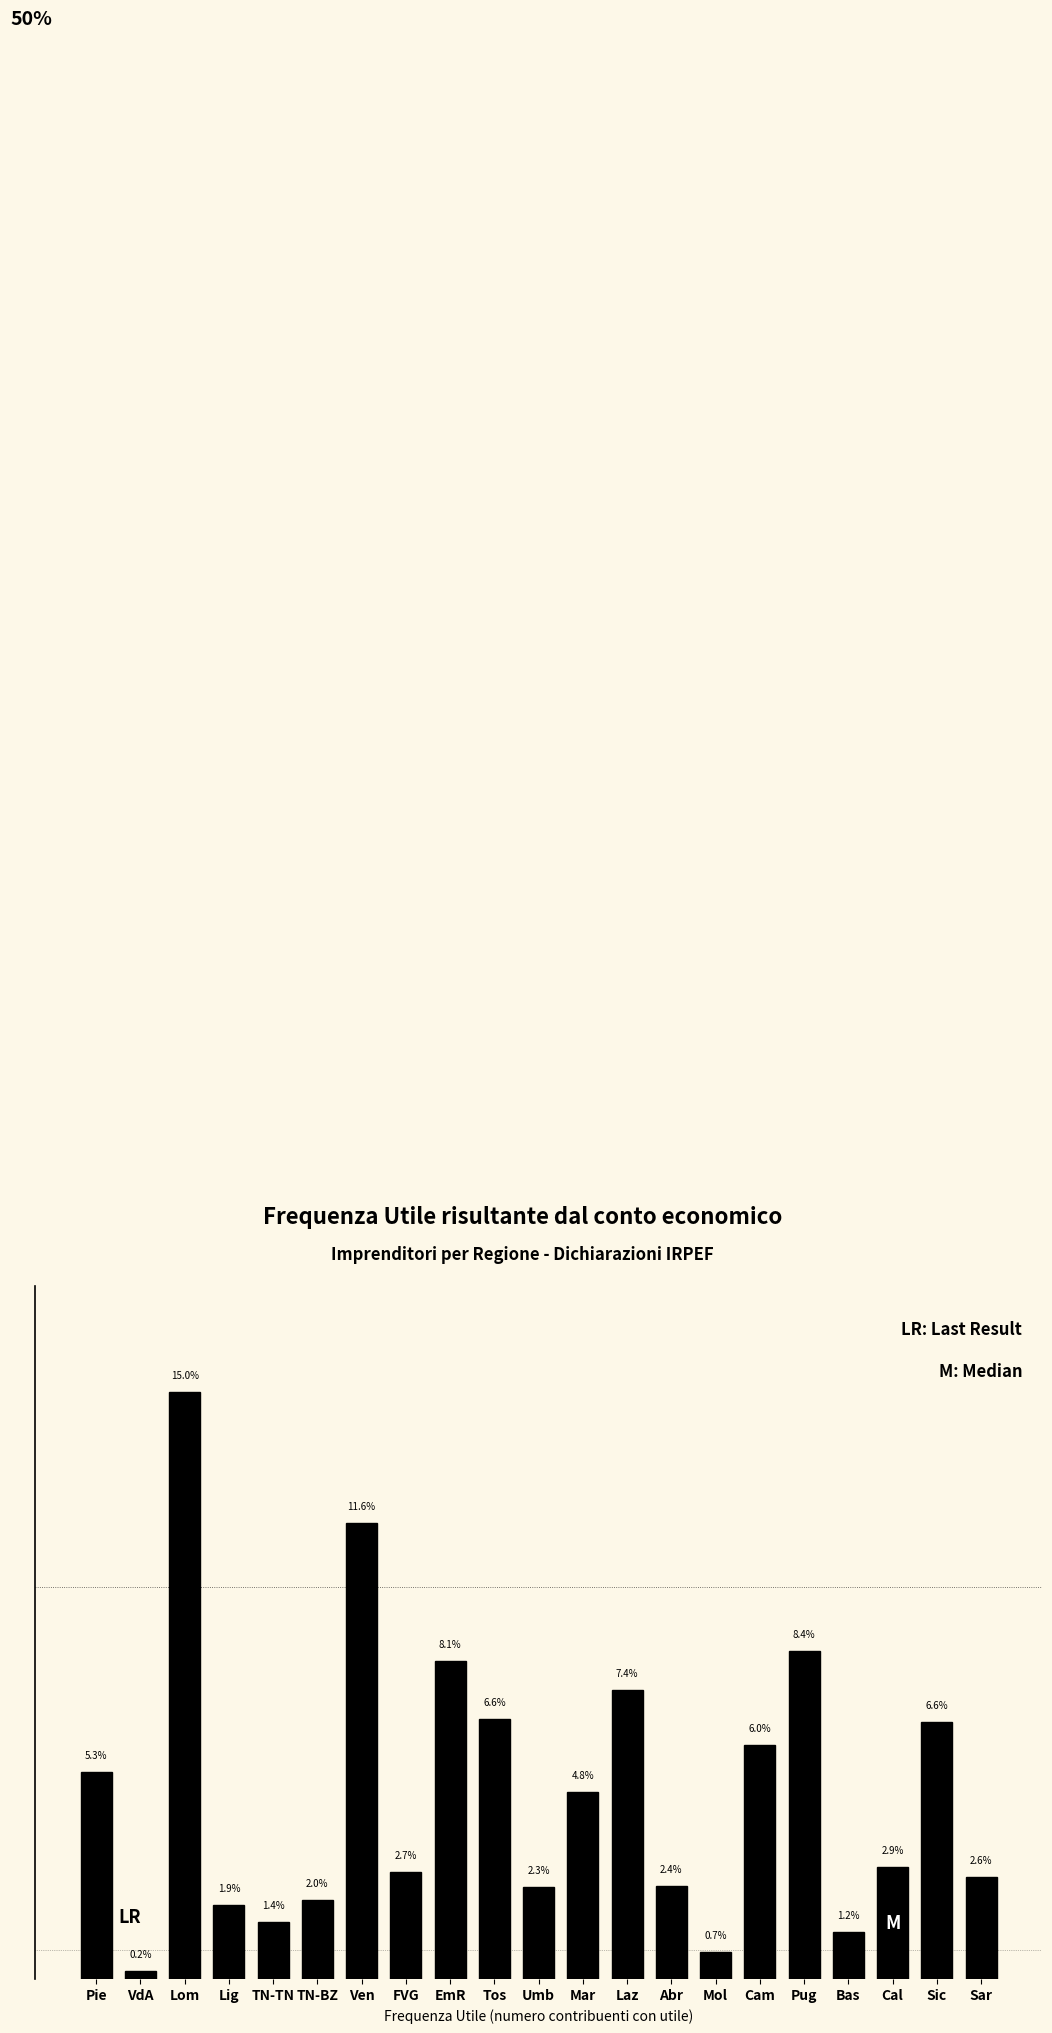

Which category has the highest value across all series?

Lom